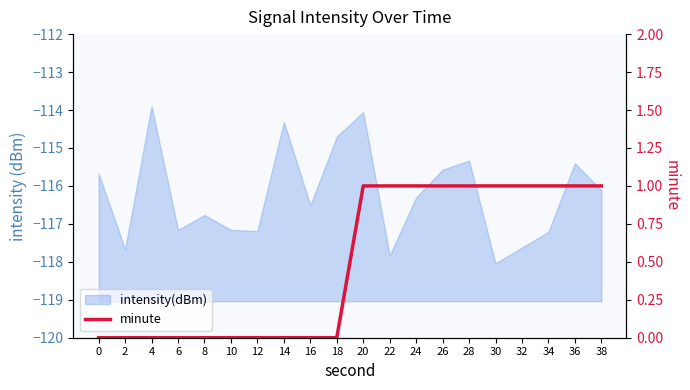

Reading right to left, what are all the values shown in this chart?

1	1	1	1	1	1	1	1	1	1	0	0	0	0	0	0	0	0	0	0